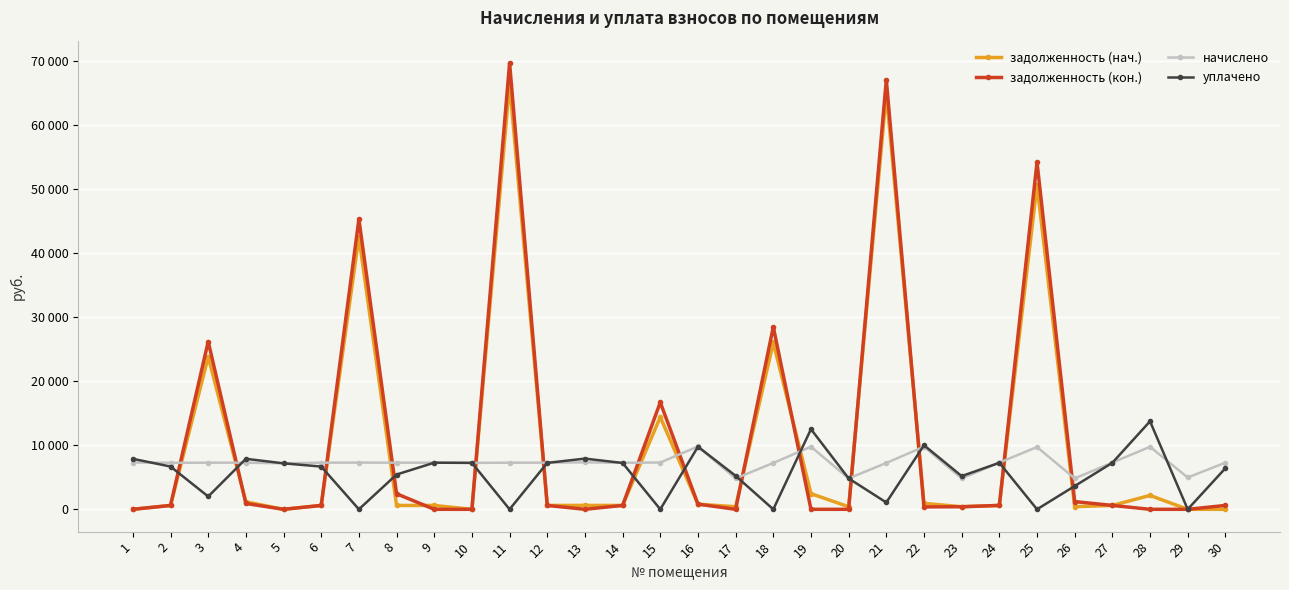

Reading right to left, list all the values displayed in this chart.

задолженность (нач.): 30=0.0	29=0.0	28=2168.2	27=607.6	26=413.6	25=50592.1	24=607.6	23=402.4	22=932.0	21=64929.3	20=401.9	19=2444.5	18=26037.8	17=401.9	16=797.0	15=14398.2	14=605.2	13=611.2	12=606.4	11=66425.8	10=0.0	9=606.4	8=606.4	7=42506.3	6=606.4	5=0.0	4=1168.2	3=23812.8	2=605.2	1=0.0
задолженность (кон.): 30=606.4	29=0.0	28=0.0	27=607.6	26=1205.7	25=54170.8	24=607.6	23=401.9	22=375.5	21=67004.1	20=0.0	19=0.0	18=28463.8	17=0.0	16=810.6	15=16693.8	14=605.2	13=0.0	12=606.4	11=69650.6	10=0.0	9=0.0	8=2425.5	7=45285.7	6=606.4	5=0.0	4=914.2	3=26177.1	2=605.2	1=2.5
начислено: 30=7276.4	29=4965.8	28=9759.4	27=7290.8	26=4822.3	25=9716.3	24=7290.8	23=4822.3	22=9773.8	21=7233.4	20=4822.3	19=9773.8	18=7233.4	17=4822.3	16=9802.4	15=7305.1	14=7262.2	13=7333.9	12=7276.4	11=7276.4	10=7247.8	9=7276.4	8=7276.4	7=7290.8	6=7276.4	5=7176.0	4=7276.4	3=7276.4	2=7262.2	1=7305.1
уплачено: 30=6408.3	29=0.0	28=13734.4	27=7260.4	26=3628.4	25=0.0	24=7260.4	23=5183.9	22=10000.0	21=1065.0	20=4822.3	19=12507.6	18=0.0	17=5224.2	16=9767.0	15=0.0	14=7231.8	13=7914.4	12=7246.0	11=0.0	10=7247.8	9=7276.4	8=5426.9	7=0.0	6=6670.1	5=7176.0	4=7881.8	3=2000.0	2=6672.6	1=7880.9